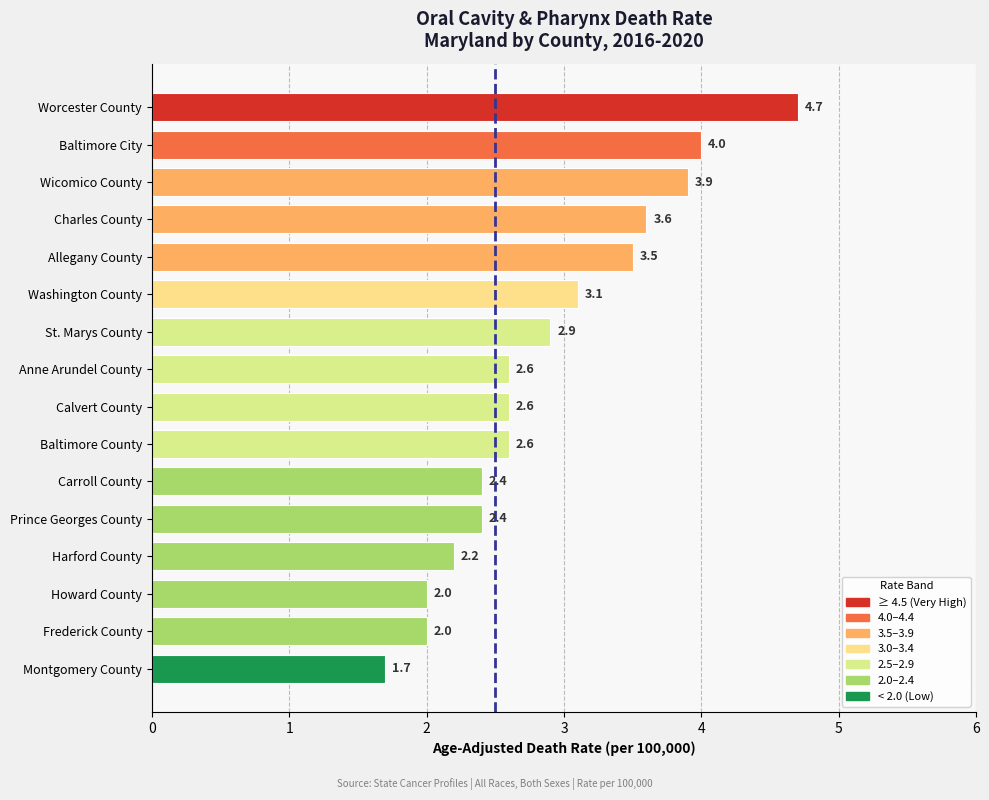

Count the number of data series in this chart.

1